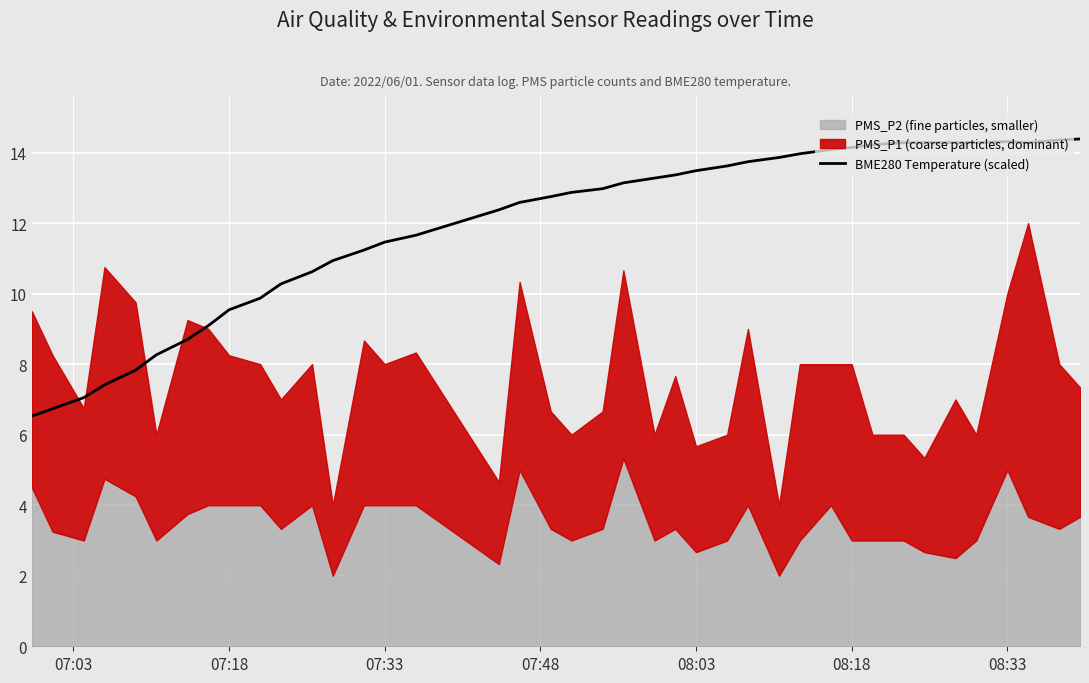

What is the lowest value of the BME280 Temperature (scaled) series?

6.5